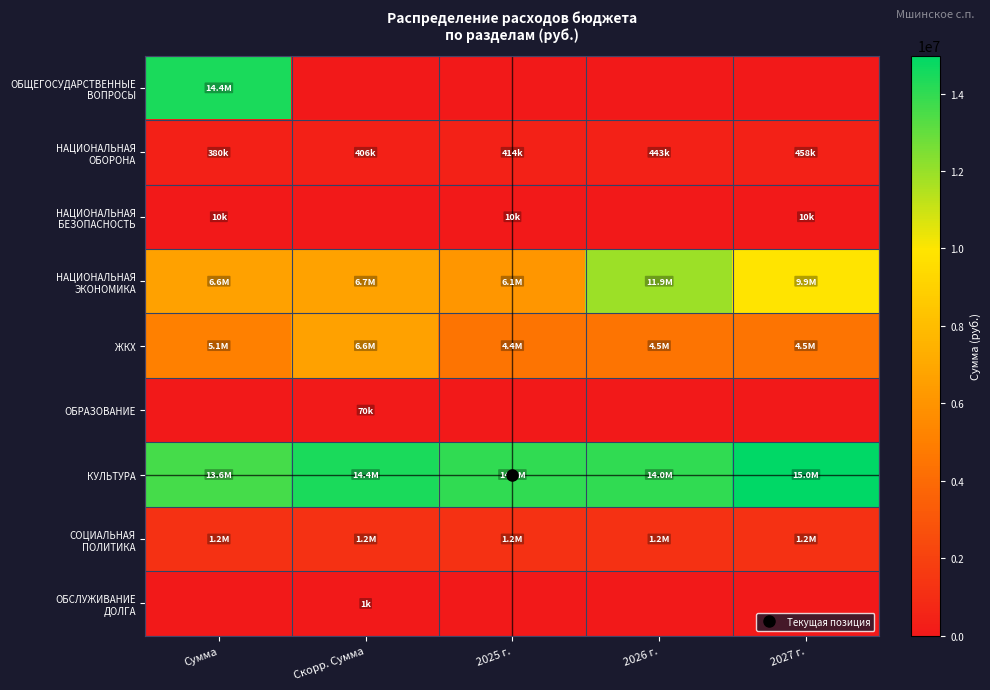

List the series in order of their peak value, highest first.

КУЛЬТУРА, ОБЩЕГОСУДАРСТВЕННЫЕ ВОПРОСЫ, НАЦИОНАЛЬНАЯ ЭКОНОМИКА, ЖКХ, СОЦИАЛЬНАЯ ПОЛИТИКА, НАЦИОНАЛЬНАЯ ОБОРОНА, ОБРАЗОВАНИЕ, НАЦИОНАЛЬНАЯ БЕЗОПАСНОСТЬ, ОБСЛУЖИВАНИЕ ДОЛГА